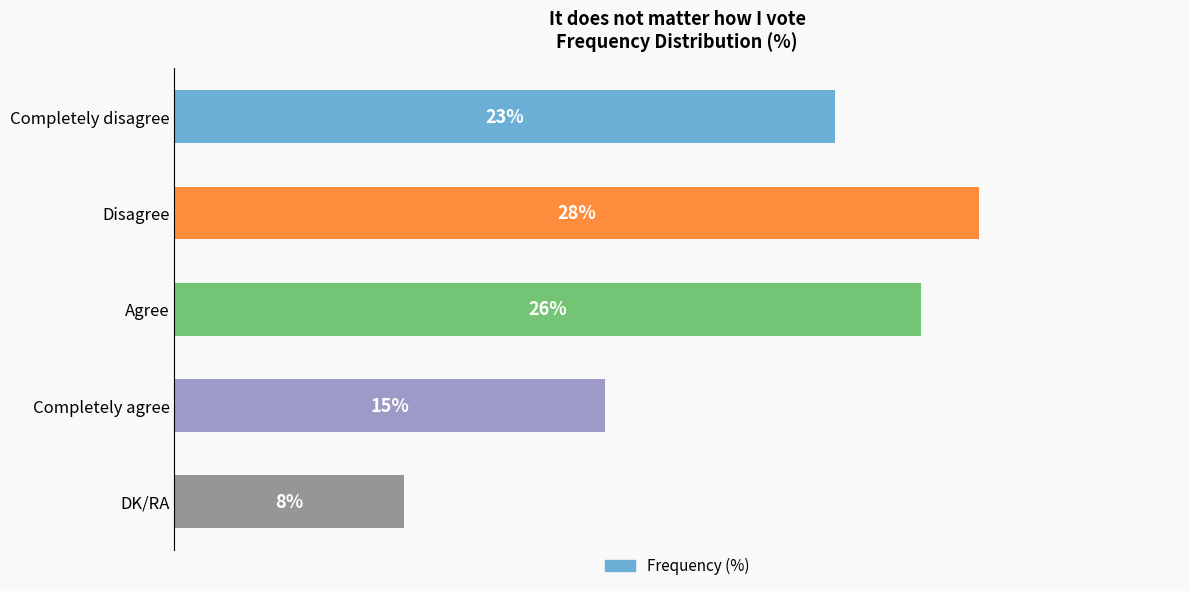

At which category does the chart reach its peak across all series?

Disagree